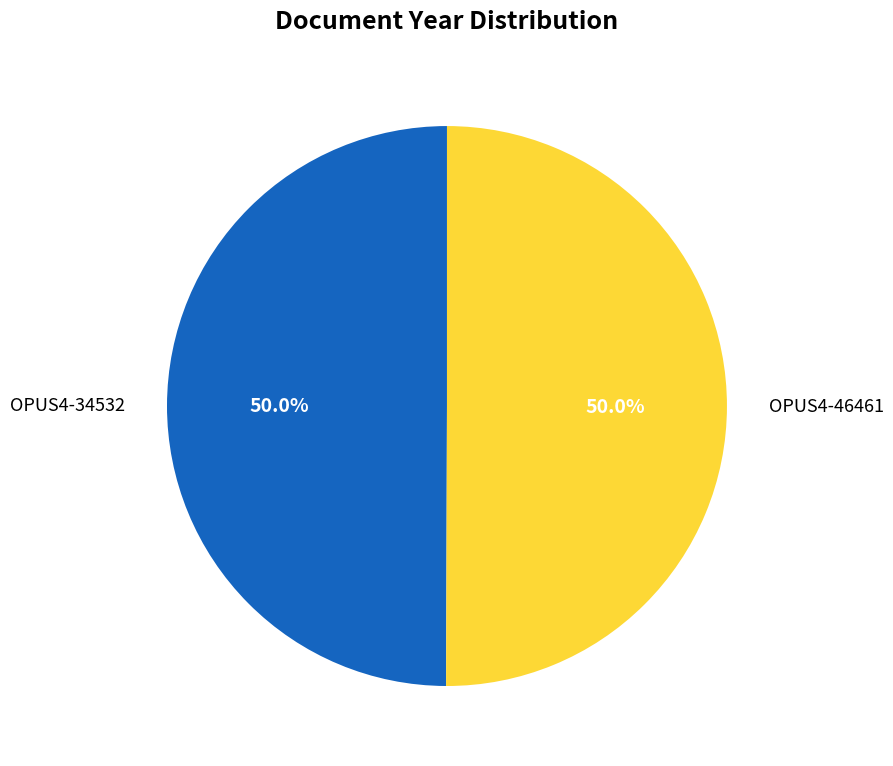

Count the number of slices in the pie.

2